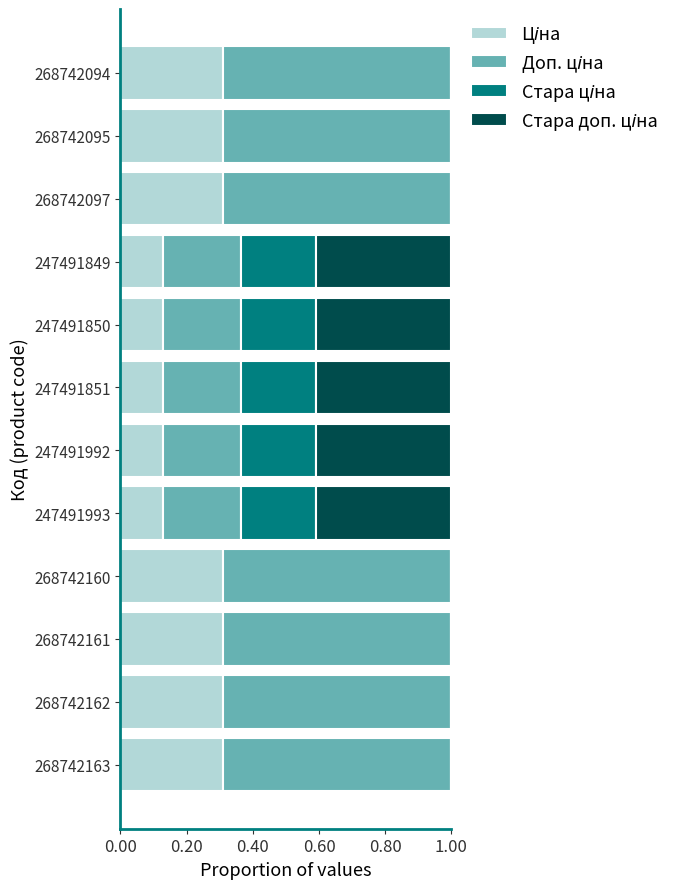

How many distinct data groups are displayed?

4